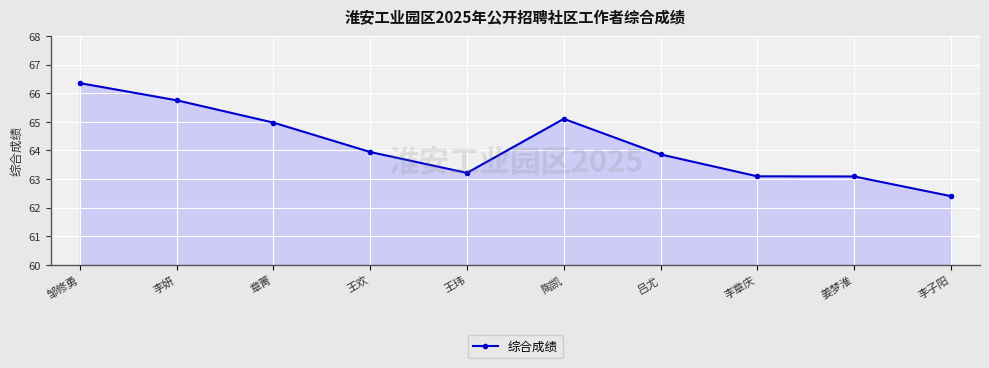

How many categories are shown in the chart?

10